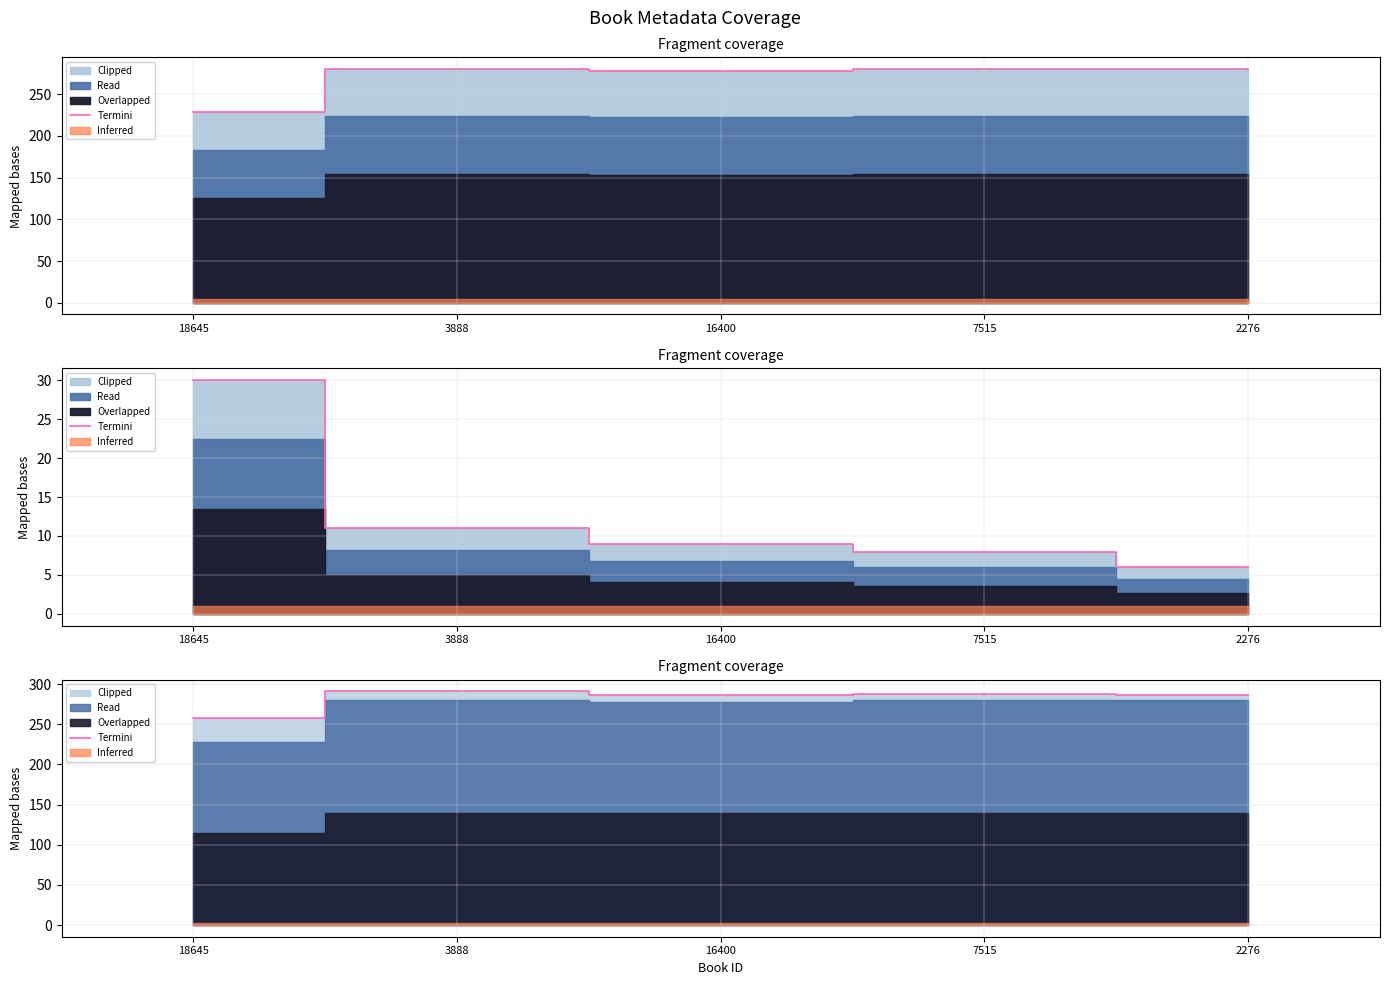

List the labels in order of value, smallest first.

18645, 2276, 16400, 7515, 3888